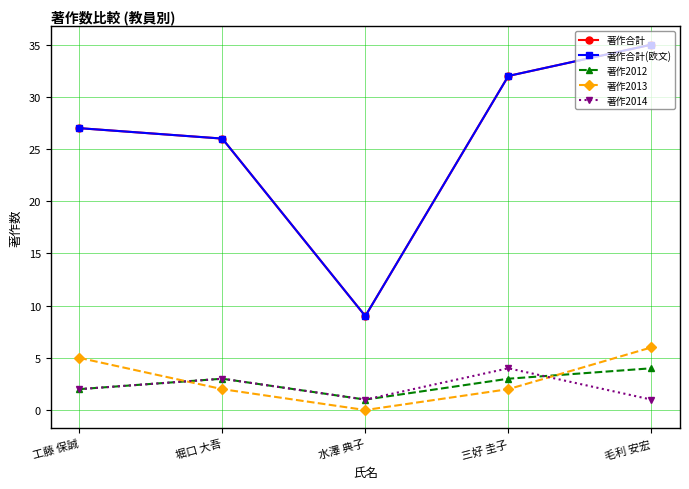

Is this an area chart (filled region under the line)?

No